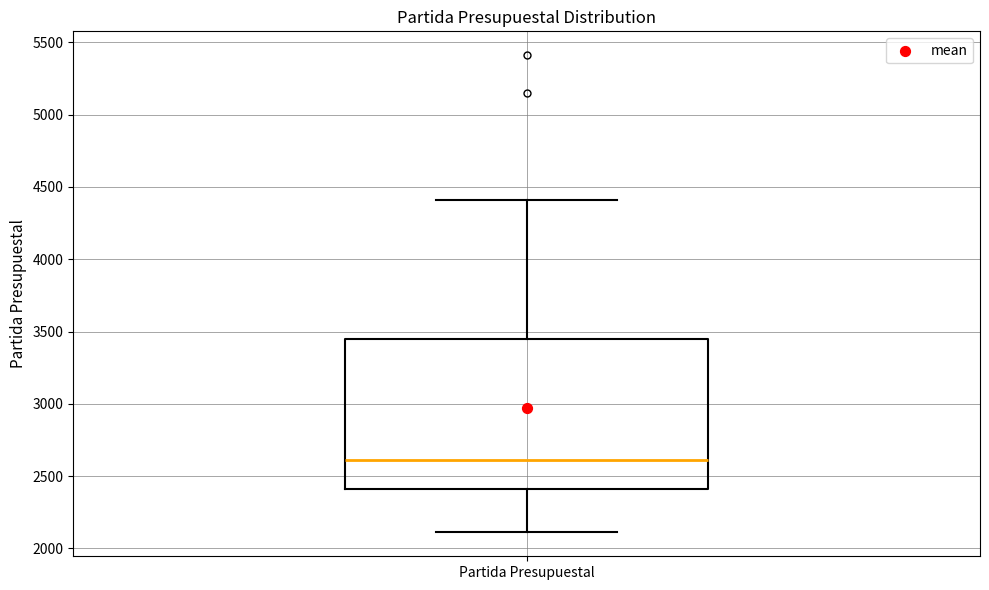

Where does the upper whisker of the box for Partida Presupuestal end on the y-axis? The values are not printed on the chart, so give them approximately, as read against the axis.

4400